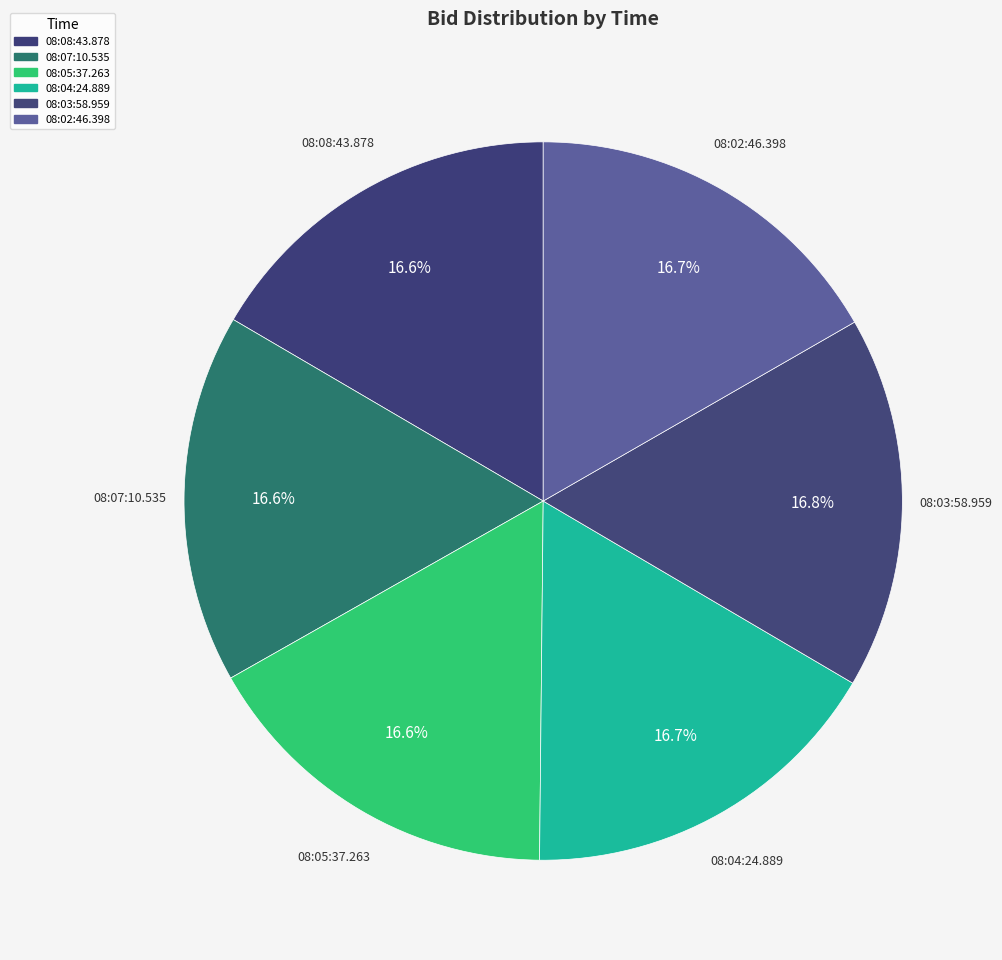

Does 08:03:58.959 represent more than half of the total?

No